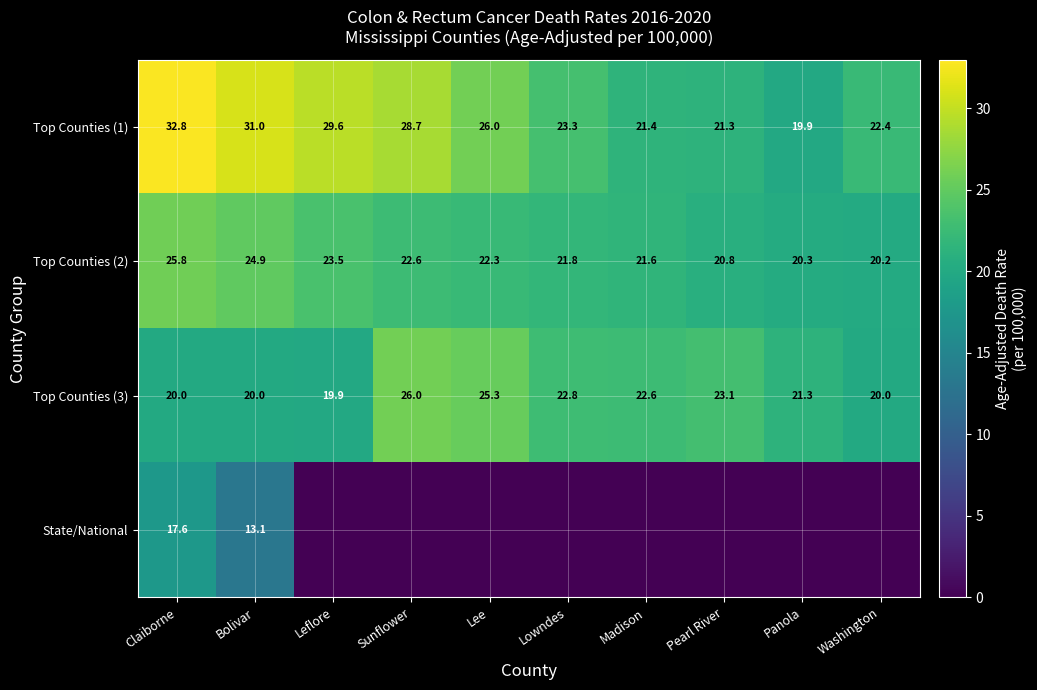

What is the average value of the Top Counties (1) series?

25.6